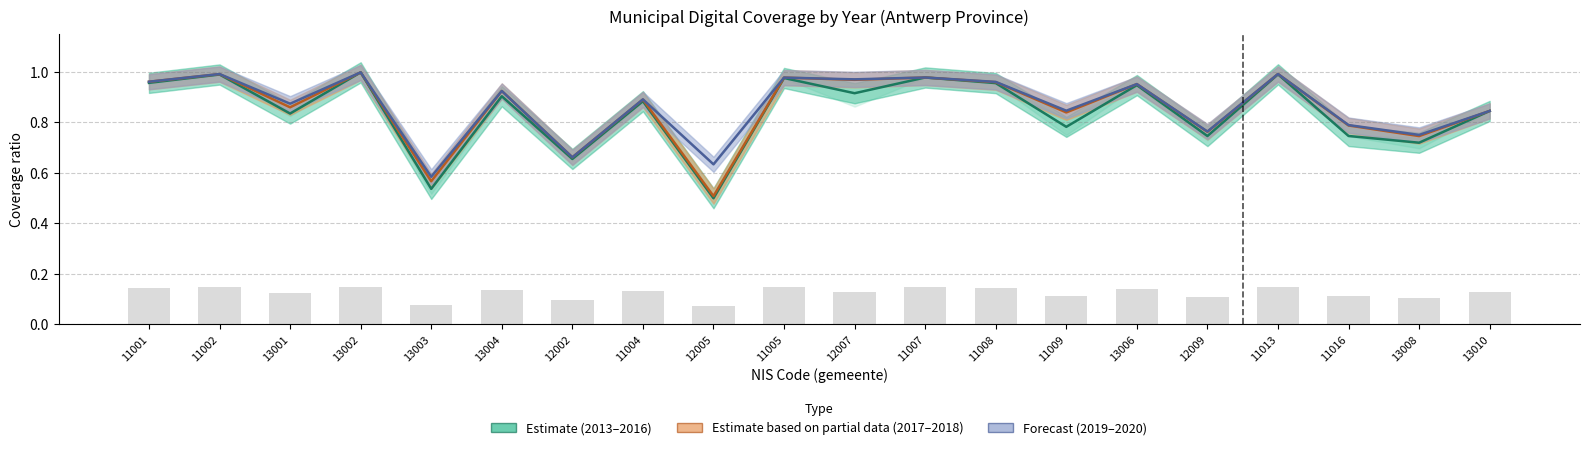

Rank the categories by Forecast (2019–2020) value from highest to lowest.

13002, 11013, 11002, 11007, 11005, 12007, 11001, 11008, 13006, 13004, 11004, 13001, 11009, 13010, 11016, 12009, 13008, 12002, 12005, 13003